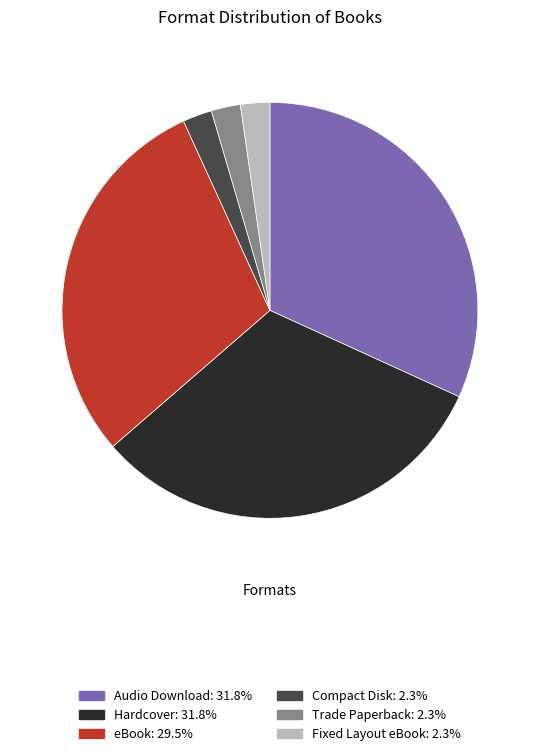

Combined, do Trade Paperback and Hardcover account for over 50%?

No